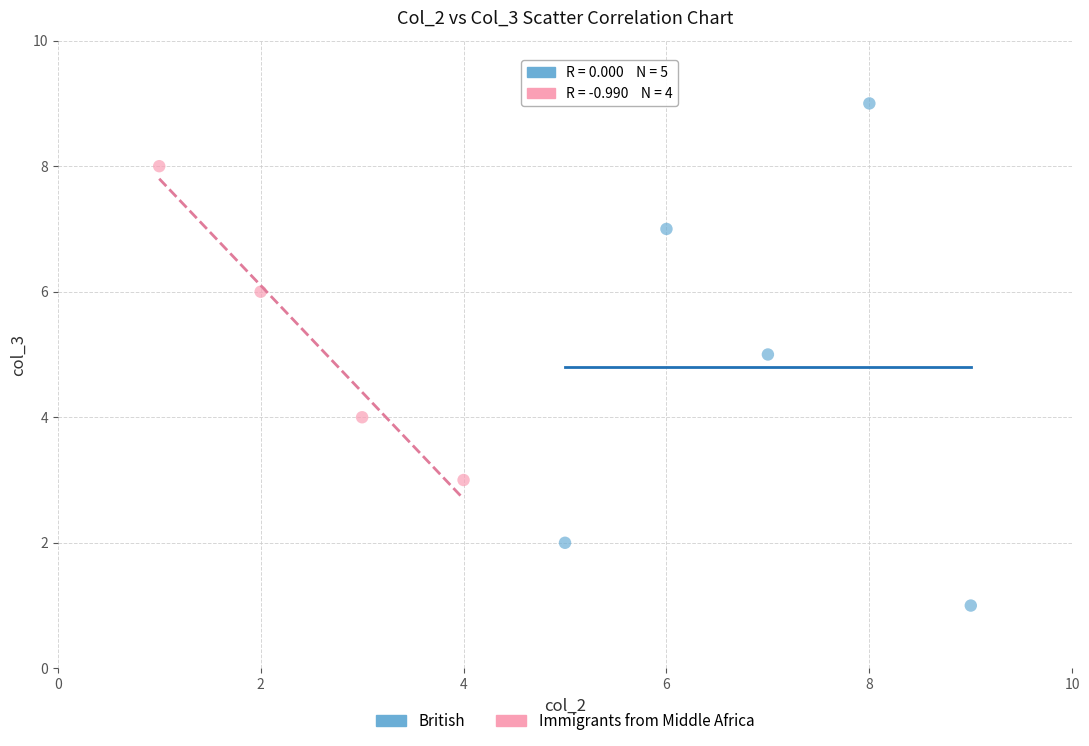

Which series contains the lowest Y value?

British